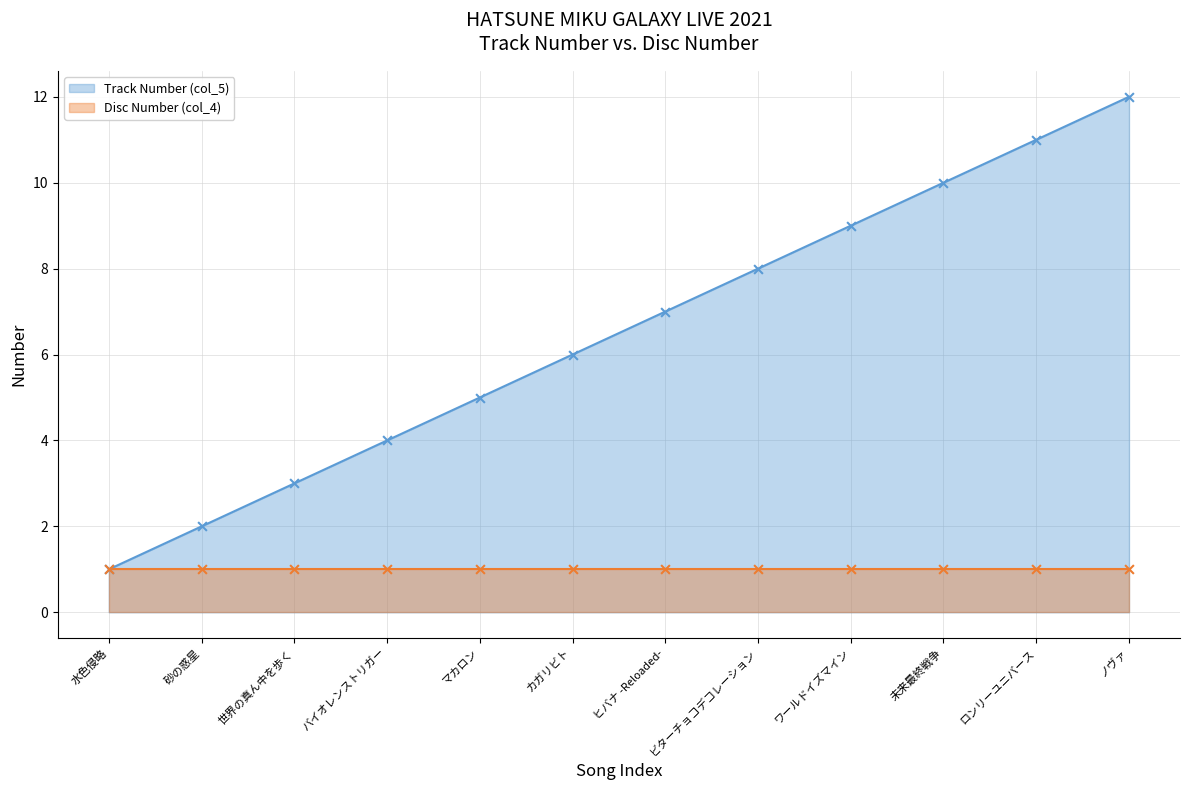

What is the ratio of the value at ビターチョコデコレーション to the value at 未来最終戦争?

0.8